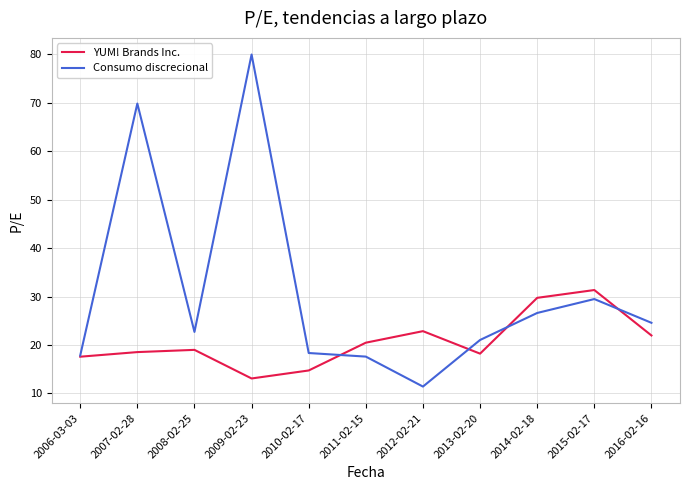

List the series in order of their peak value, highest first.

Consumo discrecional, YUM! Brands Inc.